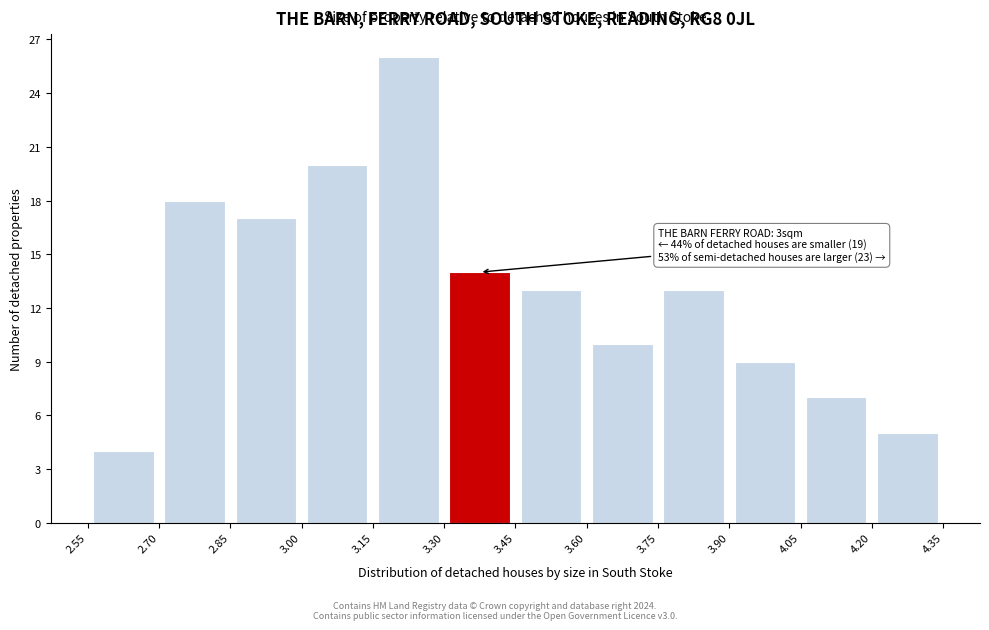

Which range on the x-axis has the tallest bar?

3.15 to 3.30